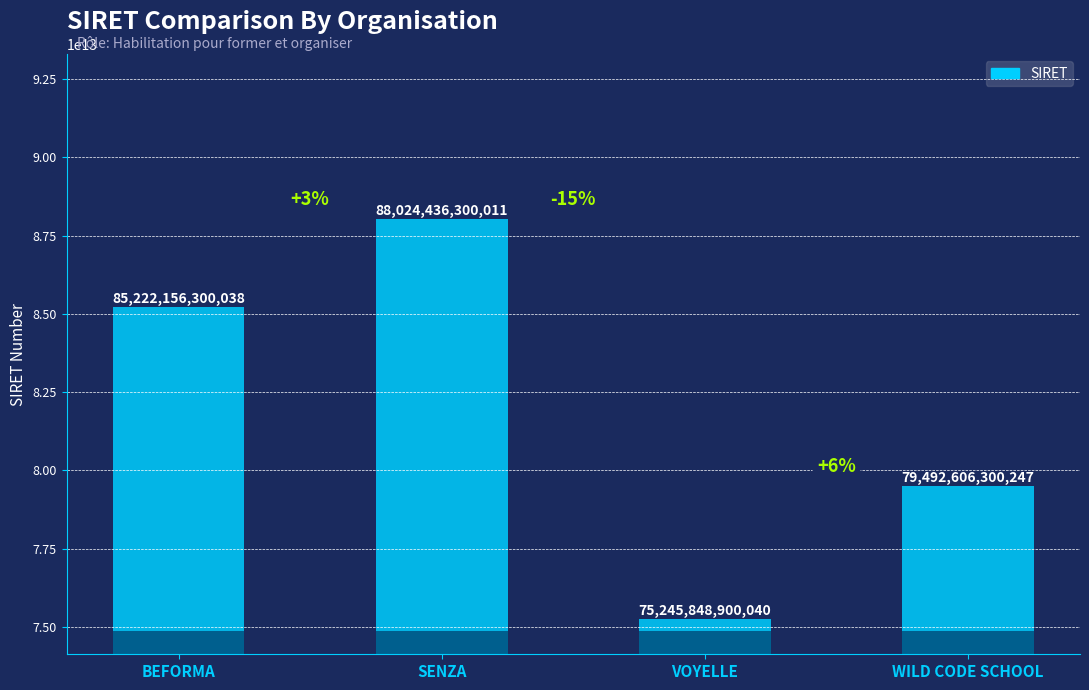

True or false: the data shows 635618456241.5 at VOYELLE.

False